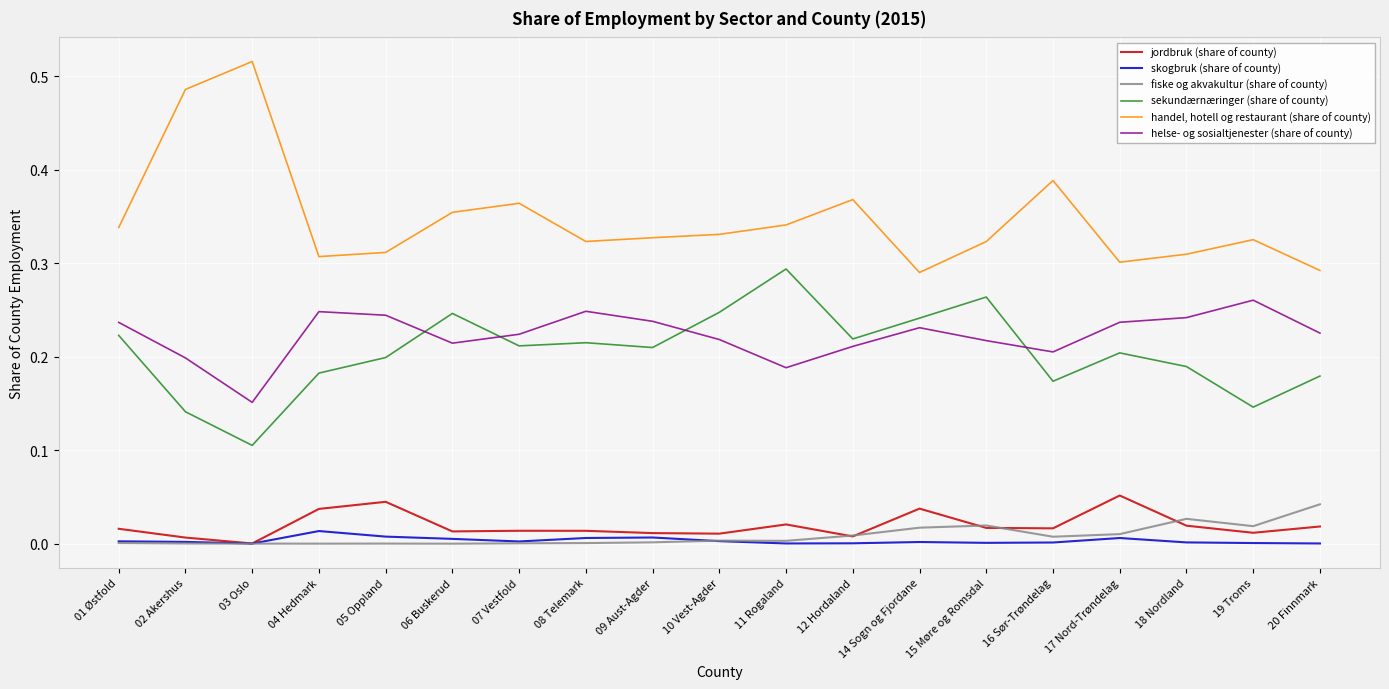

Between 07 Vestfold and 19 Troms, which series saw the biggest shift?

sekundærnæringer (share of county)